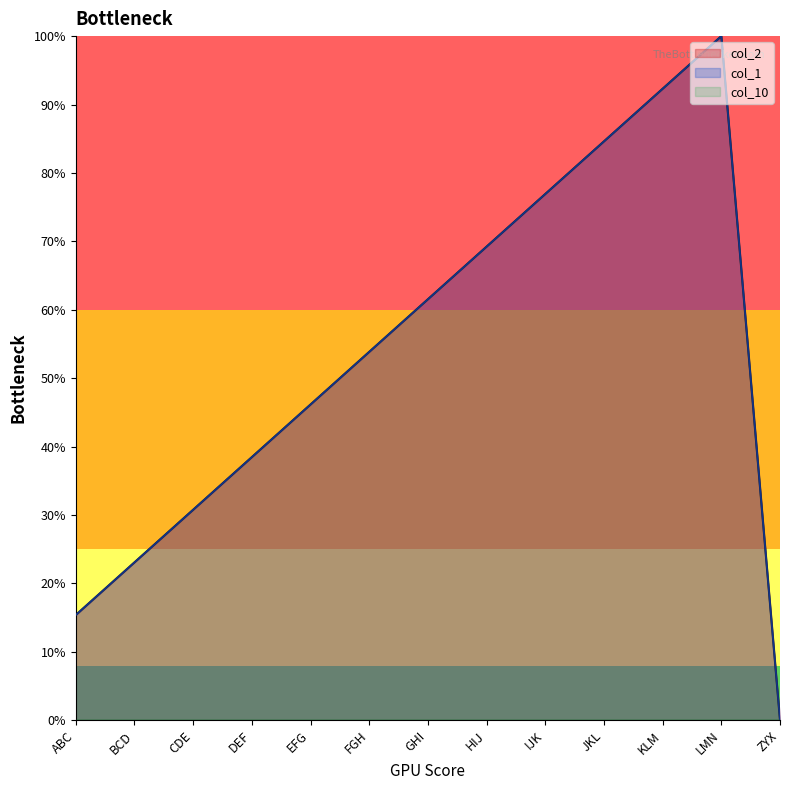

Where do col_2 and col_1 first cross each other?

FGH and GHI